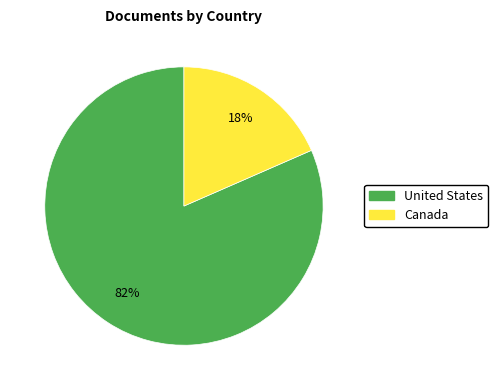

Is the sum of United States and Canada greater than half?

Yes